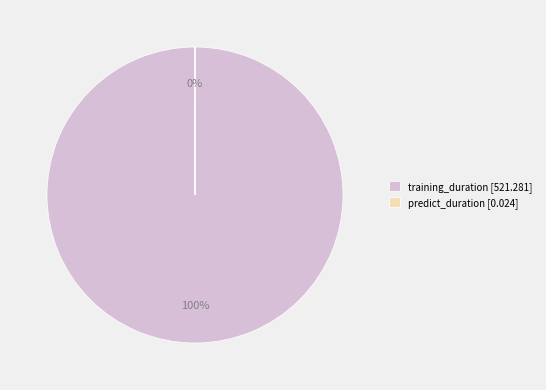

What is the largest slice in the pie chart?

training_duration